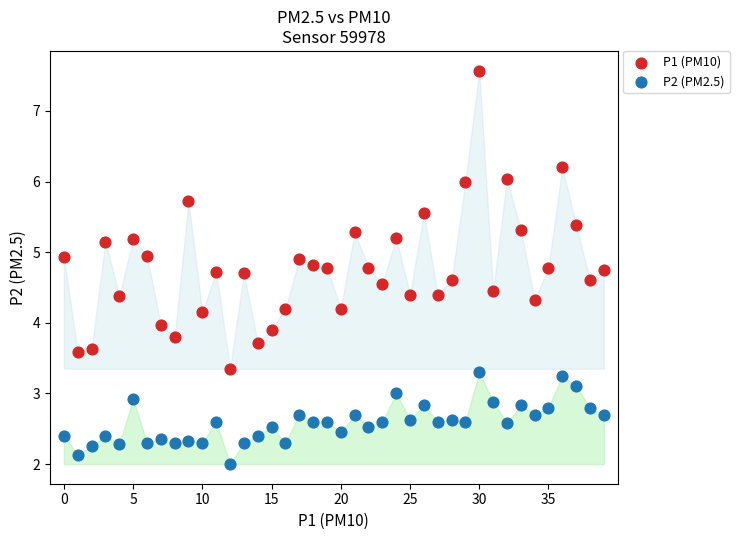

Which series has the widest spread of Y values?

P1 (PM10)